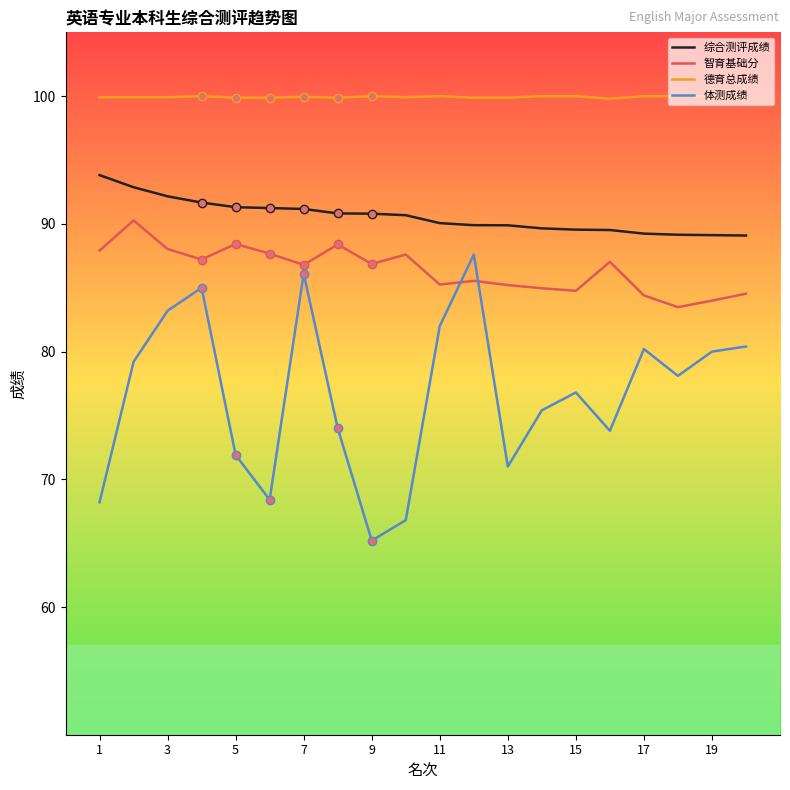

Which series has the largest total across all categories?

德育总成绩